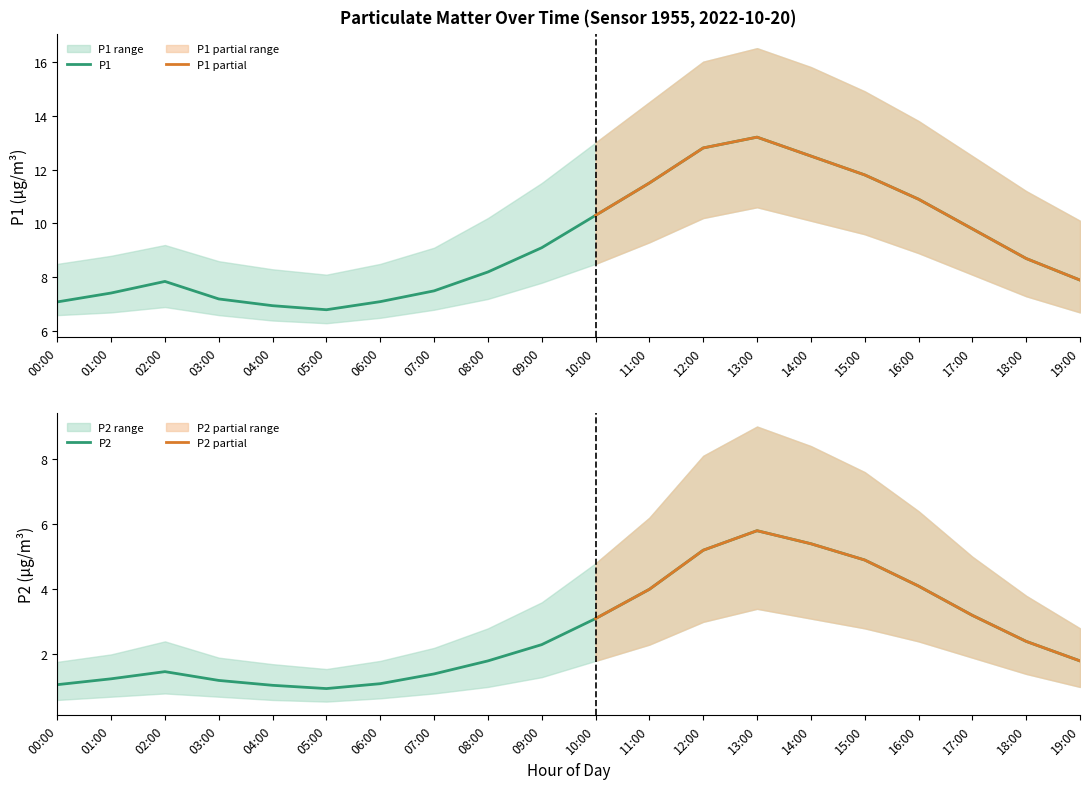

In P2, how many points are higher than both neighbors (excluding endpoints)?

2